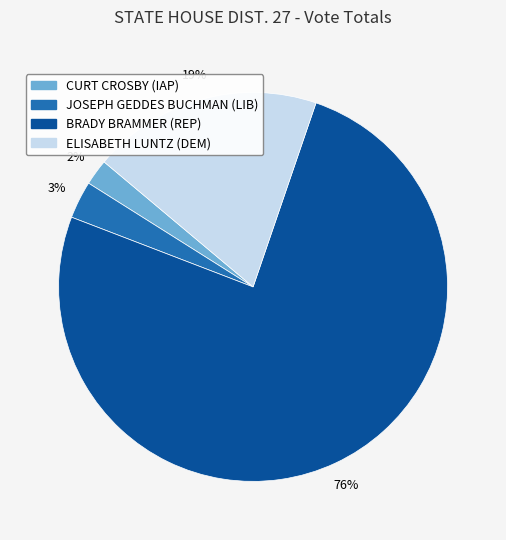

Combined, do JOSEPH GEDDES BUCHMAN (LIB) and CURT CROSBY (IAP) account for over 50%?

No